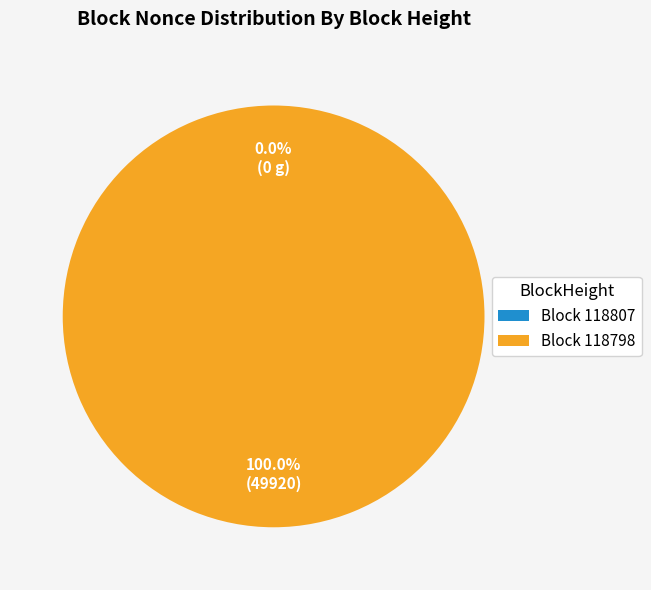

To the nearest percent, what is the difference between the largest and smallest slice percentages?

100%